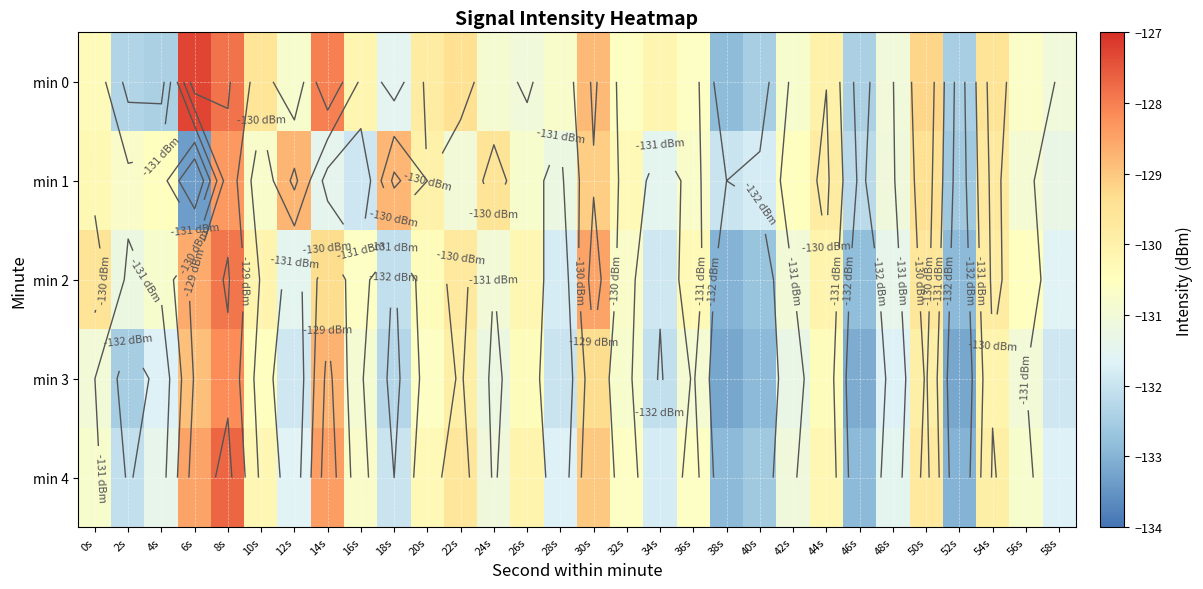

The min 0 series shows -127.3 at 6s. True or false?

True